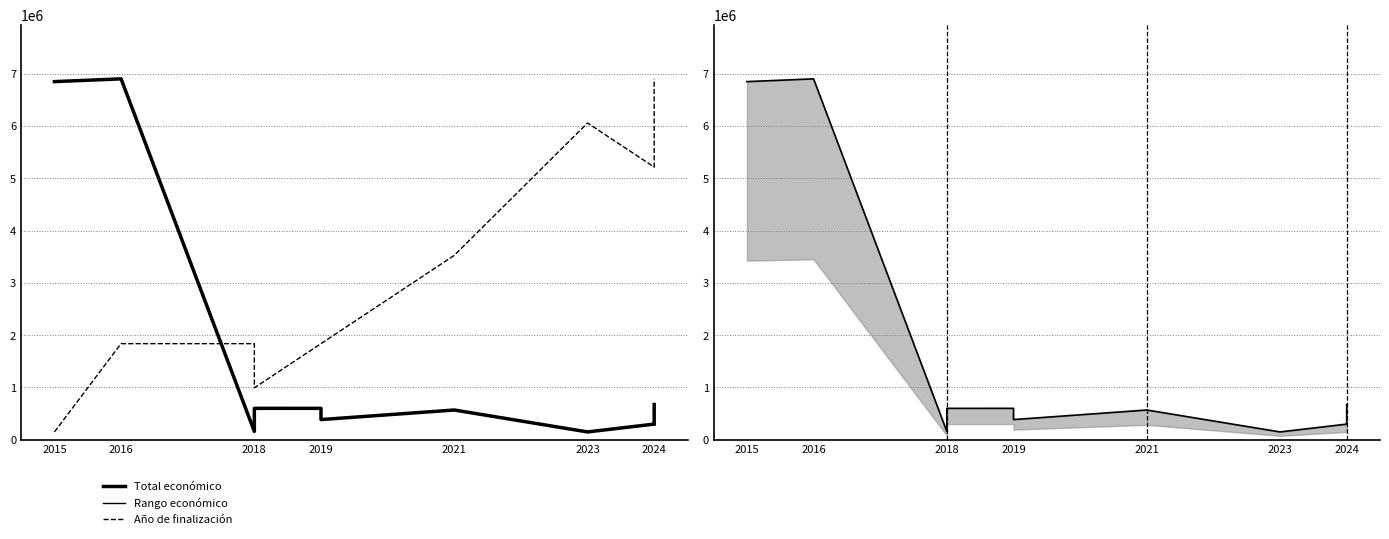

True or false: Total económico has more than 2 points higher than both neighbors.

True